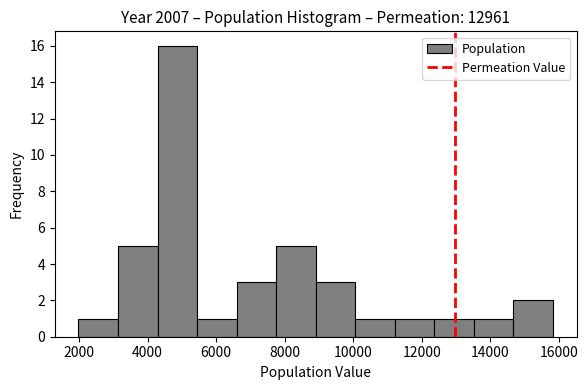

Reading left to right, transcribe this chart: for each bar, give the range it covers on the x-axis and its height. Neither the bar edges nor the heights are printed on the chart, so give them approximately, as read against the axes.

2000 to 3200: 1
3200 to 4200: 5
4200 to 5400: 16
5400 to 6600: 1
6600 to 7800: 3
7800 to 9000: 5
9000 to 10000: 3
10000 to 11200: 1
11200 to 12400: 1
12400 to 13600: 1
13600 to 14600: 1
14600 to 15800: 2